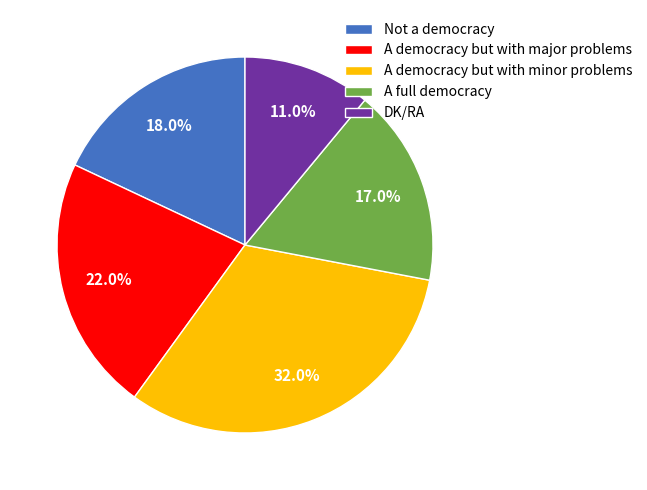

Is it true that A full democracy is 12% of the pie?

False